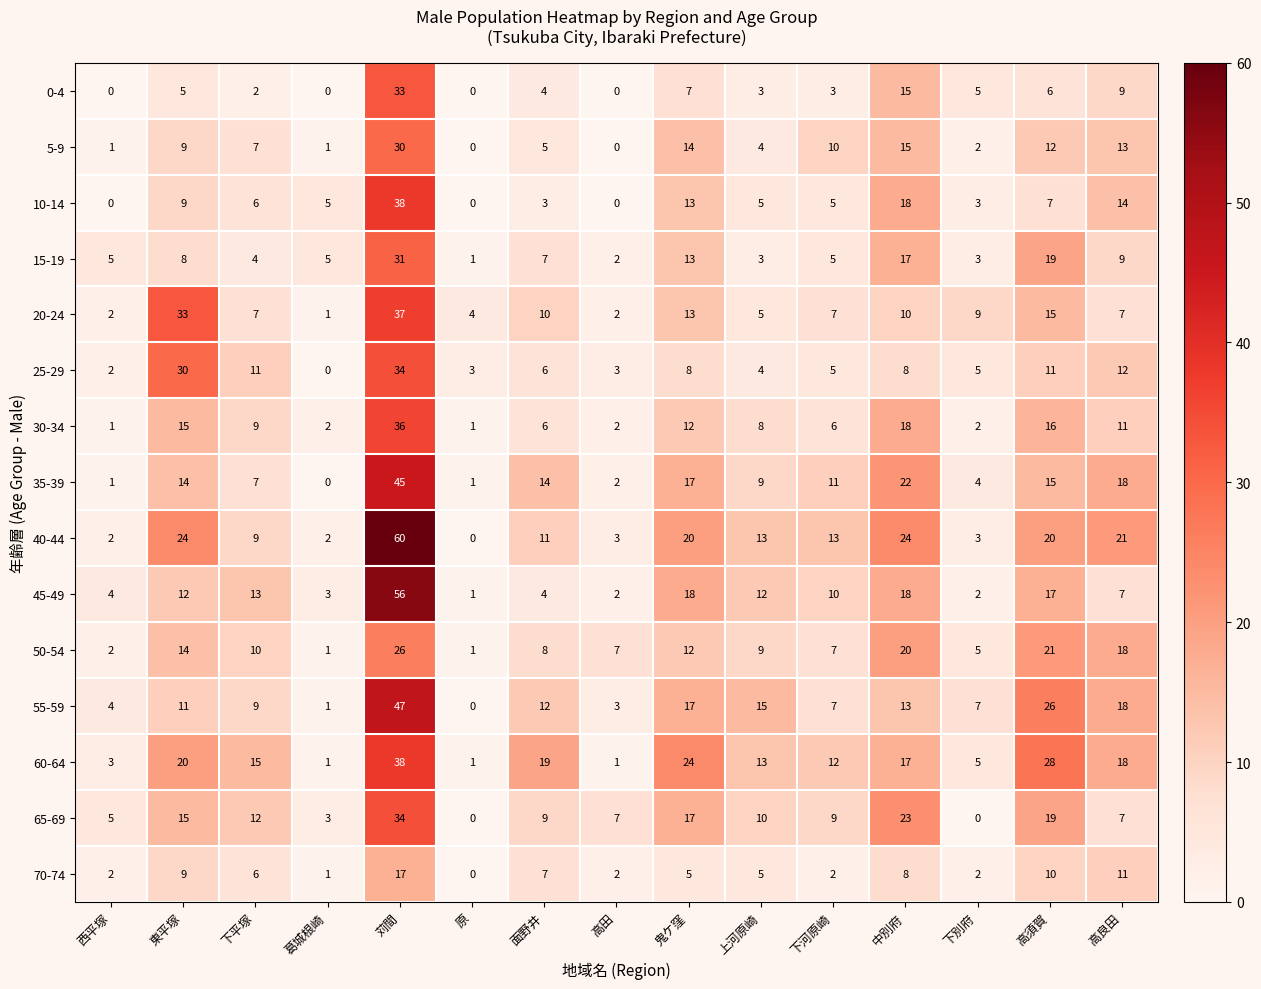

What value does the 10-14 series have at 東平塚, to the nearest 5?

10